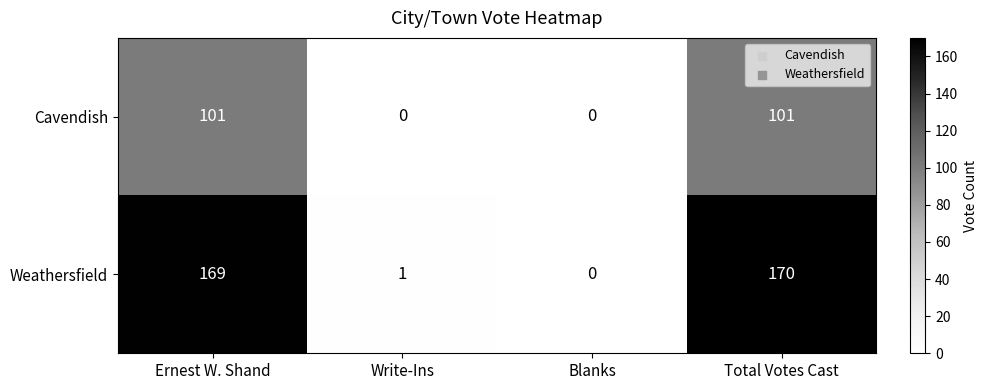

Reading left to right, extract all data points from this chart.

Cavendish: 101	0	0	101
Weathersfield: 169	1	0	170